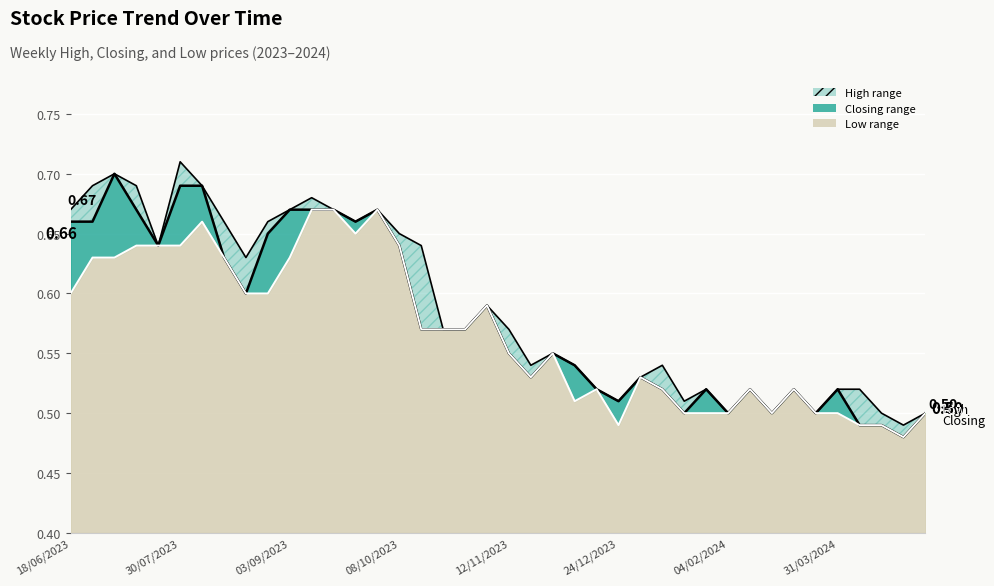

True or false: Closing and High intersect in this chart.

False